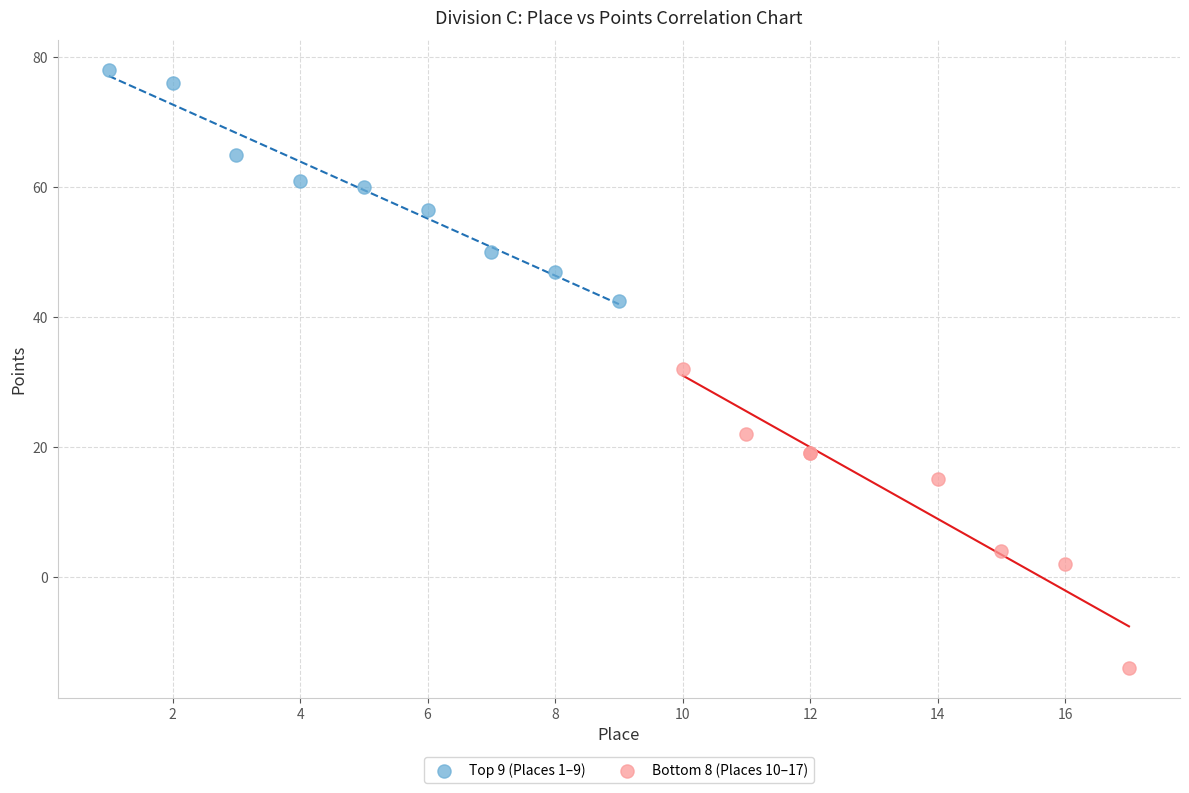

Which series has the widest spread of Y values?

Bottom 8 (Places 10–17)